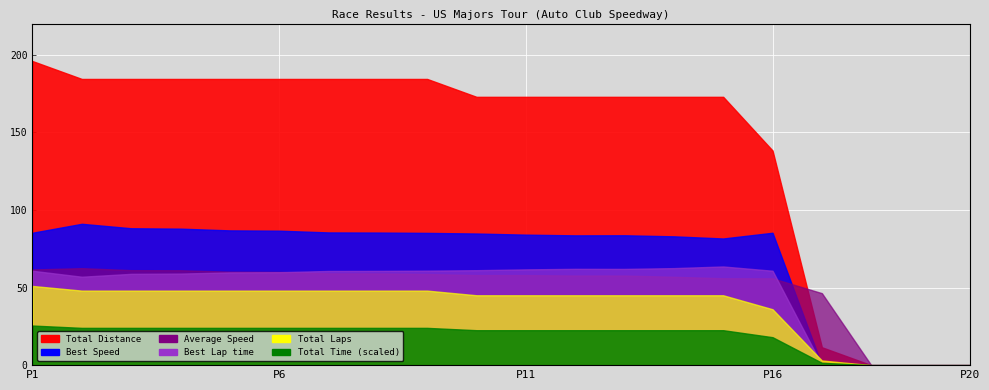

The value of Total Laps at David Zink is 10.9. True or false?

False